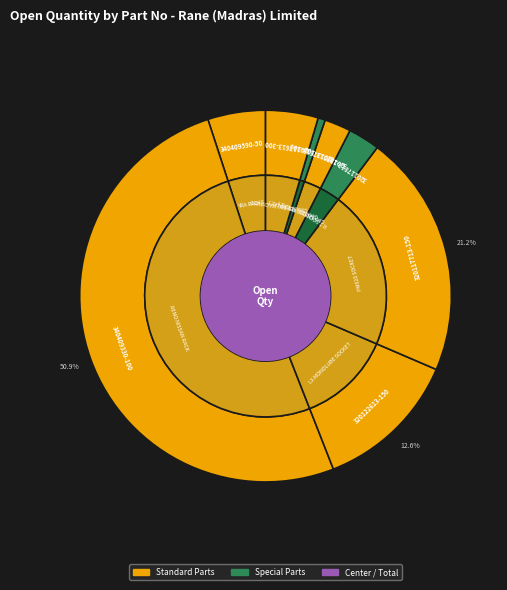

Which category has the biggest portion of the pie?

340409330-100